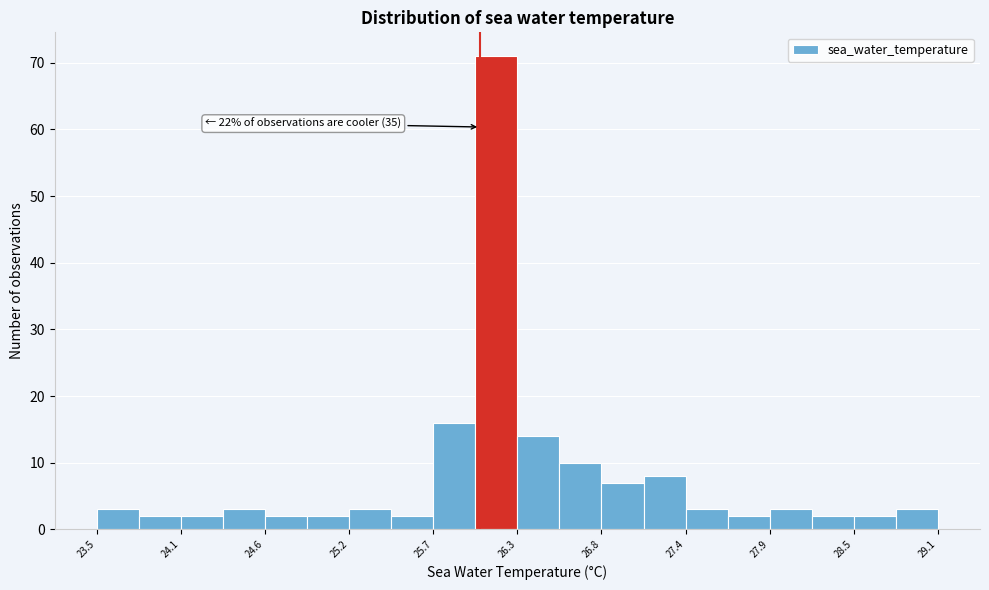

Read against the x-axis, roughly where is the centre of the tallest bar?

26.2